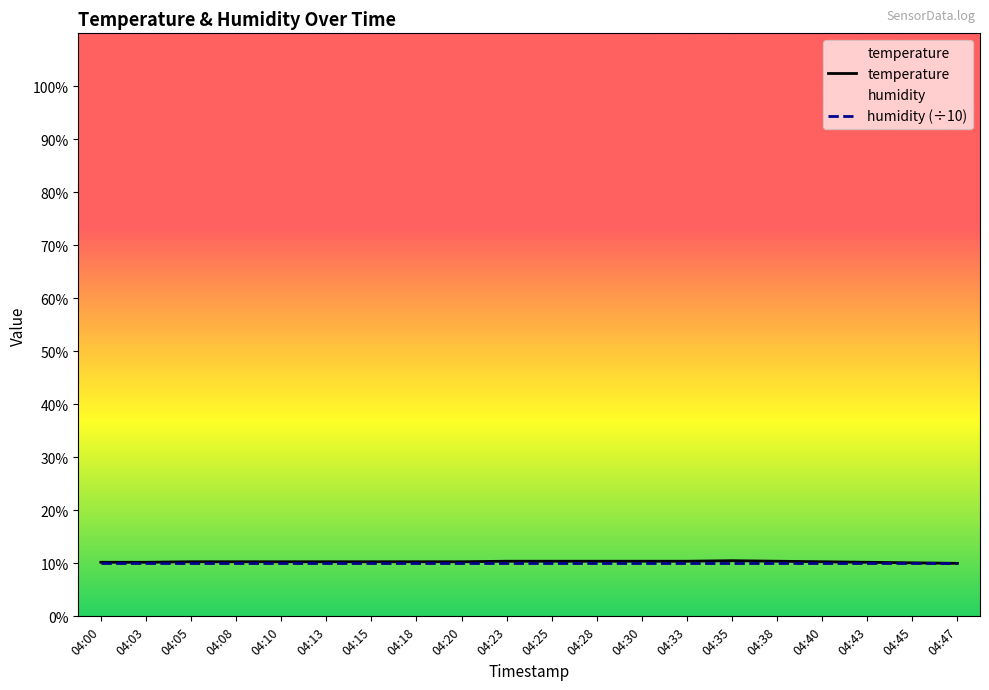

List the series in order of their peak value, lowest first.

humidity (÷10), temperature